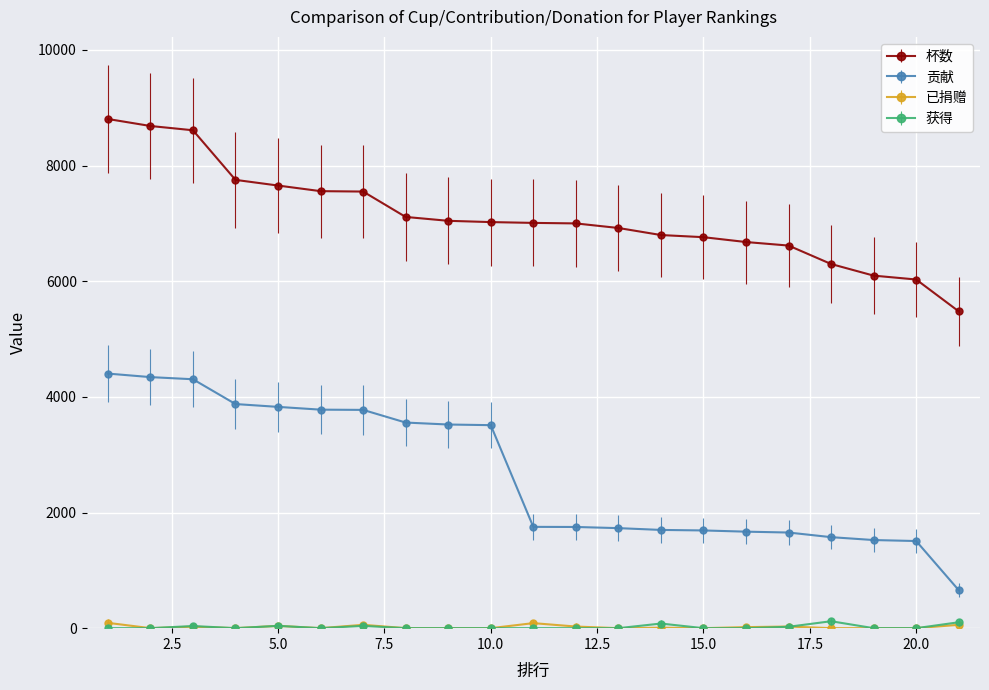

What is the greatest value displayed?

8806